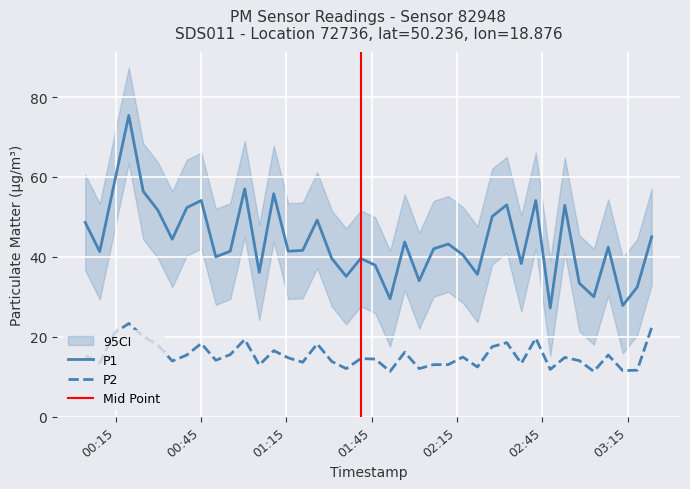

List the labels in order of P2 value, largest first.

2024-01-11T00:19:32, 2024-01-11T03:23:29, 2024-01-11T00:14:26, 2024-01-11T00:24:37, 2024-01-11T02:42:43, 2024-01-11T01:00:20, 2024-01-11T02:32:30, 2024-01-11T00:45:02, 2024-01-11T01:25:49, 2024-01-11T00:29:44, 2024-01-11T02:27:24, 2024-01-11T01:10:32, 2024-01-11T01:56:36, 2024-01-11T00:55:14, 2024-01-11T00:39:57, 2024-01-11T03:08:12, 2024-01-11T00:04:13, 2024-01-11T02:17:03, 2024-01-11T02:52:55, 2024-01-11T01:15:38, 2024-01-11T01:41:08, 2024-01-11T01:46:13, 2024-01-11T00:50:09, 2024-01-11T02:58:01, 2024-01-11T00:34:50, 2024-01-11T01:30:56, 2024-01-11T01:20:43, 2024-01-11T00:09:19, 2024-01-11T02:37:37, 2024-01-11T02:06:47, 2024-01-11T02:11:56, 2024-01-11T01:05:26, 2024-01-11T02:22:11, 2024-01-11T01:36:01, 2024-01-11T02:01:42, 2024-01-11T02:47:48, 2024-01-11T03:18:24, 2024-01-11T03:13:18, 2024-01-11T01:51:27, 2024-01-11T03:03:07